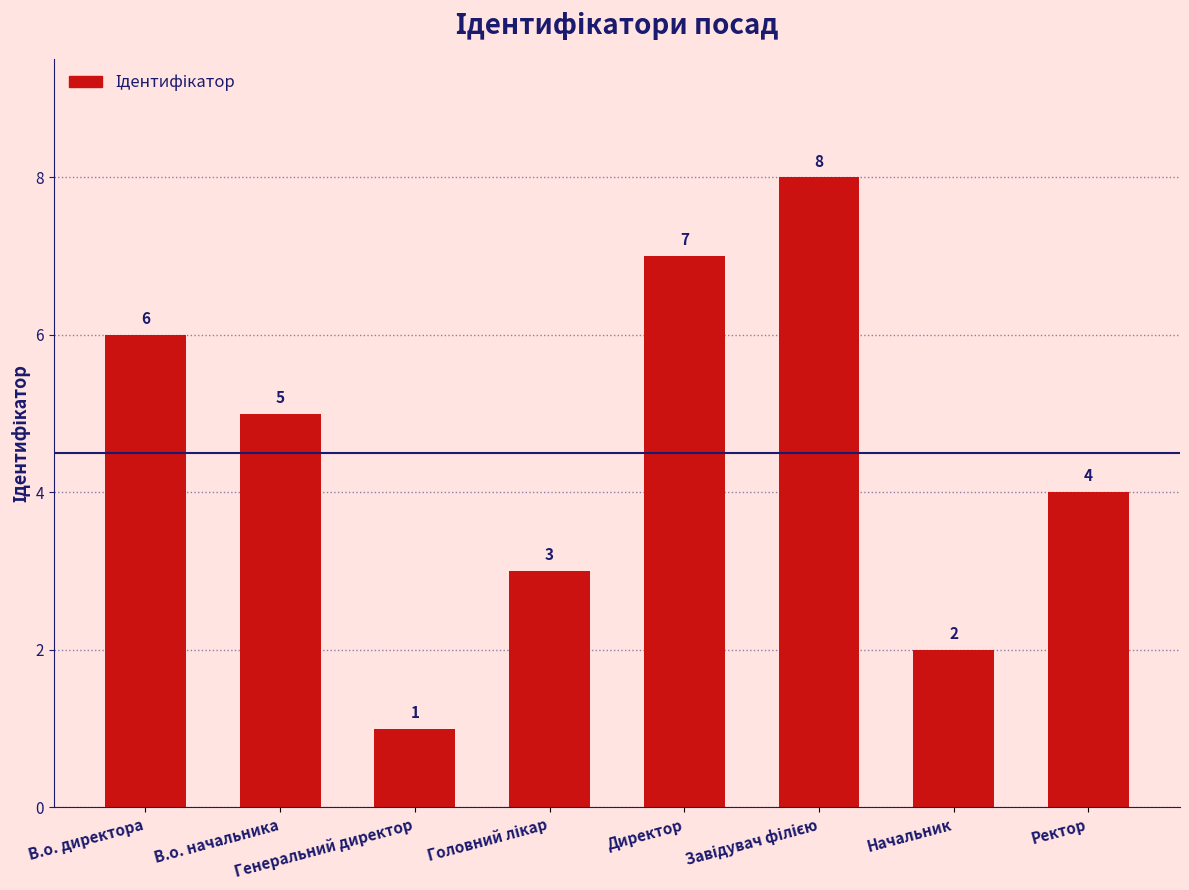

What is the sum of the values at Ректор and Генеральний директор?

5